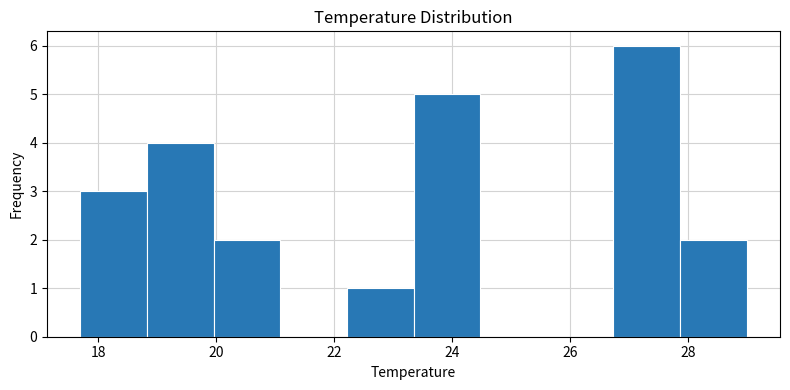

Reading left to right, transcribe this chart: for each bar, give the range it covers on the x-axis and its height. Neither the bar edges nor the heights are printed on the chart, so give them approximately, as read against the axes.

17.8 to 18.8: 3
18.8 to 20.0: 4
20.0 to 21.0: 2
21.0 to 22.2: 0
22.2 to 23.4: 1
23.4 to 24.4: 5
24.4 to 25.6: 0
25.6 to 26.8: 0
26.8 to 27.8: 6
27.8 to 29.0: 2